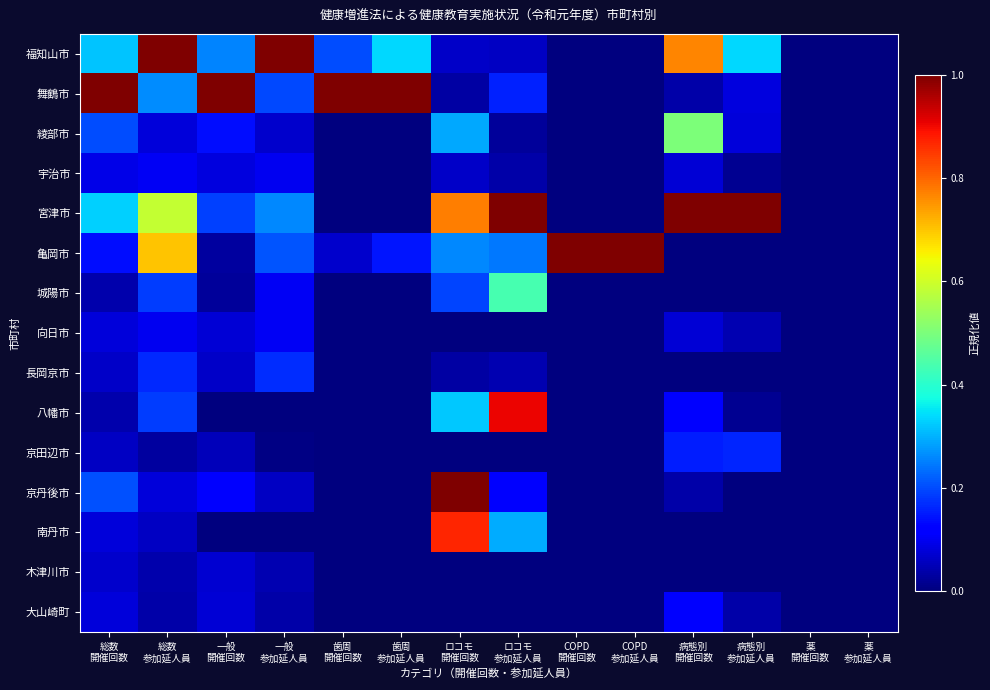

Reading left to right, list all the values displayed in this chart.

福知山市: 総数
開催回数=0.3	総数
参加延人員=1.0	一般
開催回数=0.3	一般
参加延人員=1.0	歯周
開催回数=0.2	歯周
参加延人員=0.3	ロコモ
開催回数=0.1	ロコモ
参加延人員=0.1	COPD
開催回数=0.0	COPD
参加延人員=0.0	病態別
開催回数=0.8	病態別
参加延人員=0.3	薬
開催回数=0.0	薬
参加延人員=0.0
舞鶴市: 総数
開催回数=1.0	総数
参加延人員=0.3	一般
開催回数=1.0	一般
参加延人員=0.2	歯周
開催回数=1.0	歯周
参加延人員=1.0	ロコモ
開催回数=0.0	ロコモ
参加延人員=0.2	COPD
開催回数=0.0	COPD
参加延人員=0.0	病態別
開催回数=0.0	病態別
参加延人員=0.1	薬
開催回数=0.0	薬
参加延人員=0.0
綾部市: 総数
開催回数=0.2	総数
参加延人員=0.1	一般
開催回数=0.1	一般
参加延人員=0.1	歯周
開催回数=0.0	歯周
参加延人員=0.0	ロコモ
開催回数=0.3	ロコモ
参加延人員=0.0	COPD
開催回数=0.0	COPD
参加延人員=0.0	病態別
開催回数=0.5	病態別
参加延人員=0.1	薬
開催回数=0.0	薬
参加延人員=0.0
宇治市: 総数
開催回数=0.1	総数
参加延人員=0.1	一般
開催回数=0.1	一般
参加延人員=0.1	歯周
開催回数=0.0	歯周
参加延人員=0.0	ロコモ
開催回数=0.1	ロコモ
参加延人員=0.0	COPD
開催回数=0.0	COPD
参加延人員=0.0	病態別
開催回数=0.1	病態別
参加延人員=0.0	薬
開催回数=0.0	薬
参加延人員=0.0
宮津市: 総数
開催回数=0.3	総数
参加延人員=0.6	一般
開催回数=0.2	一般
参加延人員=0.3	歯周
開催回数=0.0	歯周
参加延人員=0.0	ロコモ
開催回数=0.8	ロコモ
参加延人員=1.0	COPD
開催回数=0.0	COPD
参加延人員=0.0	病態別
開催回数=1.0	病態別
参加延人員=1.0	薬
開催回数=0.0	薬
参加延人員=0.0
亀岡市: 総数
開催回数=0.1	総数
参加延人員=0.7	一般
開催回数=0.0	一般
参加延人員=0.2	歯周
開催回数=0.1	歯周
参加延人員=0.1	ロコモ
開催回数=0.3	ロコモ
参加延人員=0.2	COPD
開催回数=1.0	COPD
参加延人員=1.0	病態別
開催回数=0.0	病態別
参加延人員=0.0	薬
開催回数=0.0	薬
参加延人員=0.0
城陽市: 総数
開催回数=0.0	総数
参加延人員=0.2	一般
開催回数=0.0	一般
参加延人員=0.1	歯周
開催回数=0.0	歯周
参加延人員=0.0	ロコモ
開催回数=0.2	ロコモ
参加延人員=0.4	COPD
開催回数=0.0	COPD
参加延人員=0.0	病態別
開催回数=0.0	病態別
参加延人員=0.0	薬
開催回数=0.0	薬
参加延人員=0.0
向日市: 総数
開催回数=0.1	総数
参加延人員=0.1	一般
開催回数=0.1	一般
参加延人員=0.1	歯周
開催回数=0.0	歯周
参加延人員=0.0	ロコモ
開催回数=0.0	ロコモ
参加延人員=0.0	COPD
開催回数=0.0	COPD
参加延人員=0.0	病態別
開催回数=0.1	病態別
参加延人員=0.0	薬
開催回数=0.0	薬
参加延人員=0.0
長岡京市: 総数
開催回数=0.1	総数
参加延人員=0.2	一般
開催回数=0.1	一般
参加延人員=0.2	歯周
開催回数=0.0	歯周
参加延人員=0.0	ロコモ
開催回数=0.0	ロコモ
参加延人員=0.0	COPD
開催回数=0.0	COPD
参加延人員=0.0	病態別
開催回数=0.0	病態別
参加延人員=0.0	薬
開催回数=0.0	薬
参加延人員=0.0
八幡市: 総数
開催回数=0.0	総数
参加延人員=0.2	一般
開催回数=0.0	一般
参加延人員=0.0	歯周
開催回数=0.0	歯周
参加延人員=0.0	ロコモ
開催回数=0.3	ロコモ
参加延人員=0.9	COPD
開催回数=0.0	COPD
参加延人員=0.0	病態別
開催回数=0.1	病態別
参加延人員=0.0	薬
開催回数=0.0	薬
参加延人員=0.0
京田辺市: 総数
開催回数=0.1	総数
参加延人員=0.0	一般
開催回数=0.1	一般
参加延人員=0.0	歯周
開催回数=0.0	歯周
参加延人員=0.0	ロコモ
開催回数=0.0	ロコモ
参加延人員=0.0	COPD
開催回数=0.0	COPD
参加延人員=0.0	病態別
開催回数=0.2	病態別
参加延人員=0.2	薬
開催回数=0.0	薬
参加延人員=0.0
京丹後市: 総数
開催回数=0.2	総数
参加延人員=0.1	一般
開催回数=0.1	一般
参加延人員=0.1	歯周
開催回数=0.0	歯周
参加延人員=0.0	ロコモ
開催回数=1.0	ロコモ
参加延人員=0.1	COPD
開催回数=0.0	COPD
参加延人員=0.0	病態別
開催回数=0.0	病態別
参加延人員=0.0	薬
開催回数=0.0	薬
参加延人員=0.0
南丹市: 総数
開催回数=0.1	総数
参加延人員=0.1	一般
開催回数=0.0	一般
参加延人員=0.0	歯周
開催回数=0.0	歯周
参加延人員=0.0	ロコモ
開催回数=0.9	ロコモ
参加延人員=0.3	COPD
開催回数=0.0	COPD
参加延人員=0.0	病態別
開催回数=0.0	病態別
参加延人員=0.0	薬
開催回数=0.0	薬
参加延人員=0.0
木津川市: 総数
開催回数=0.1	総数
参加延人員=0.0	一般
開催回数=0.1	一般
参加延人員=0.0	歯周
開催回数=0.0	歯周
参加延人員=0.0	ロコモ
開催回数=0.0	ロコモ
参加延人員=0.0	COPD
開催回数=0.0	COPD
参加延人員=0.0	病態別
開催回数=0.0	病態別
参加延人員=0.0	薬
開催回数=0.0	薬
参加延人員=0.0
大山崎町: 総数
開催回数=0.1	総数
参加延人員=0.0	一般
開催回数=0.1	一般
参加延人員=0.0	歯周
開催回数=0.0	歯周
参加延人員=0.0	ロコモ
開催回数=0.0	ロコモ
参加延人員=0.0	COPD
開催回数=0.0	COPD
参加延人員=0.0	病態別
開催回数=0.1	病態別
参加延人員=0.0	薬
開催回数=0.0	薬
参加延人員=0.0